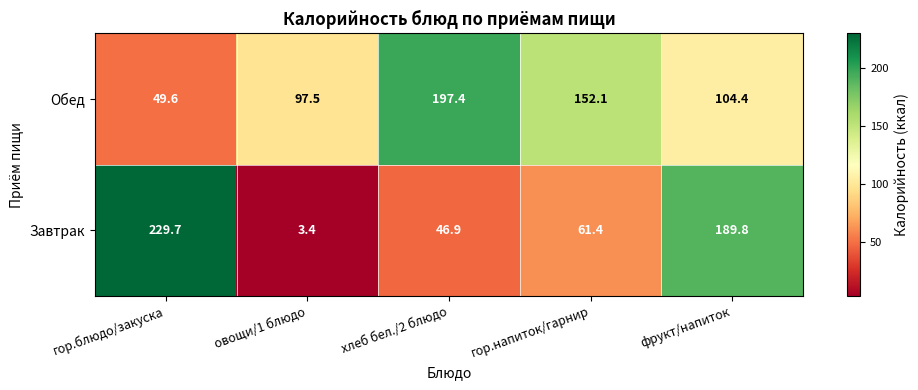

What is the difference between the Завтрак values at овощи/1 блюдо and гор.блюдо/закуска?

226.3